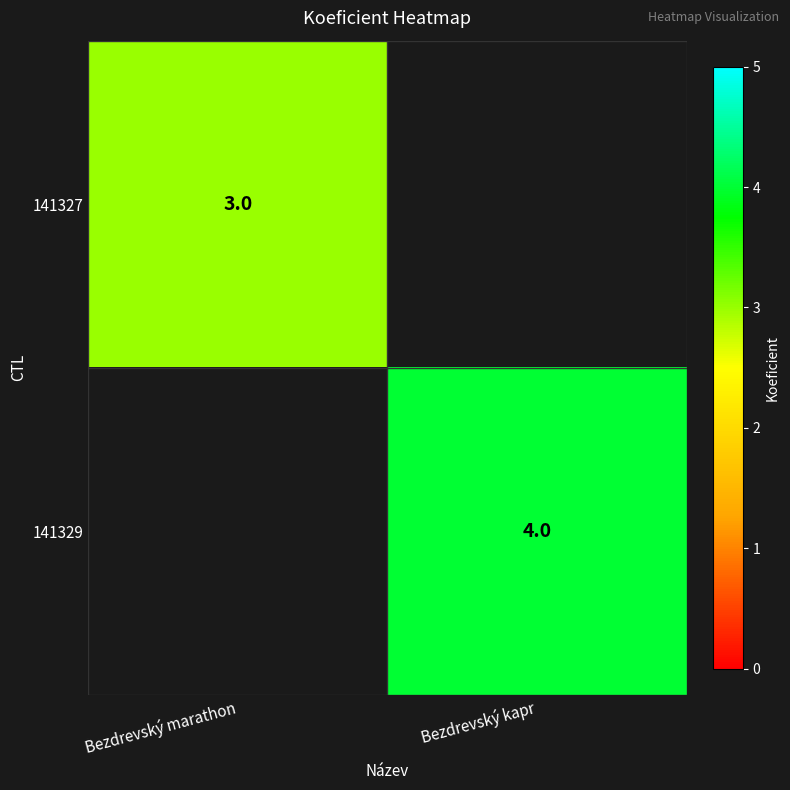

True or false: 141329 has a value of 4 at Bezdrevský kapr.

True